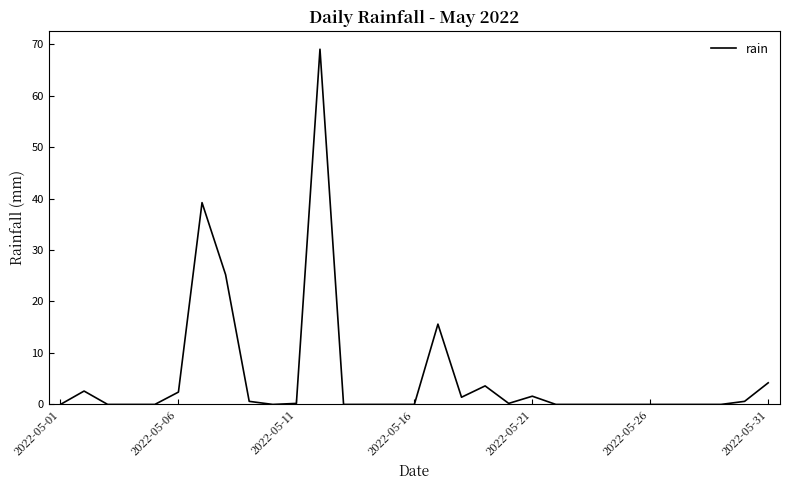

What is the maximum value shown in the chart?

69.0